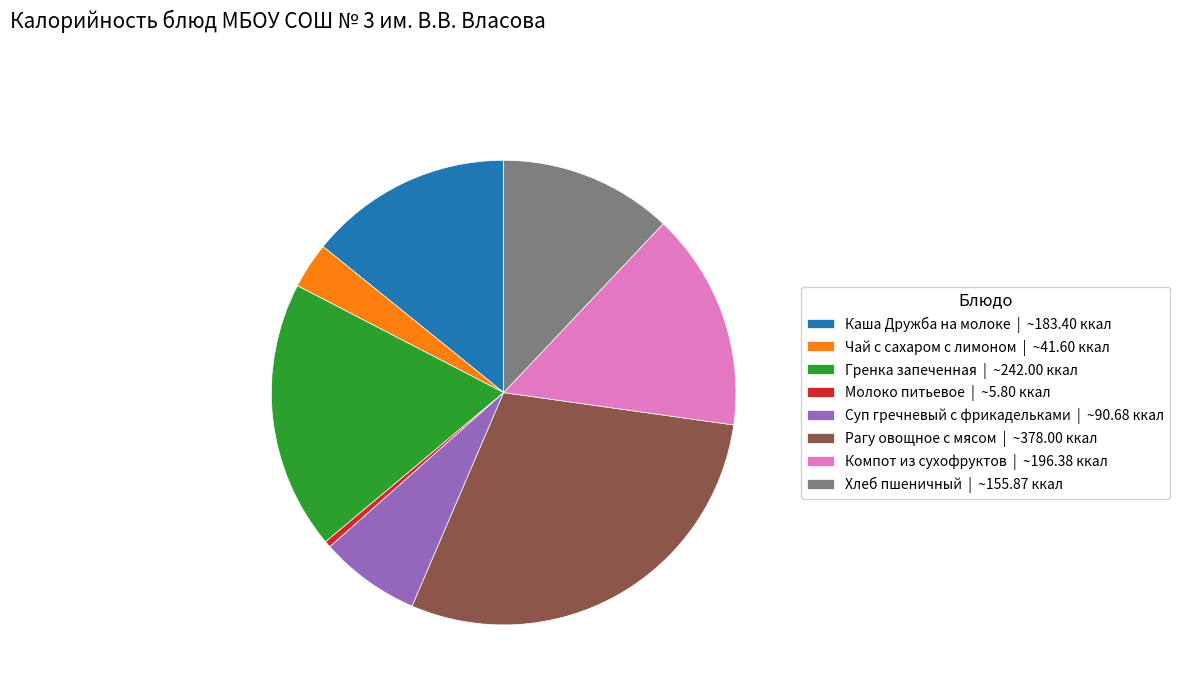

Does Хлеб пшеничный | ~155.87 ккал represent more than half of the total?

No